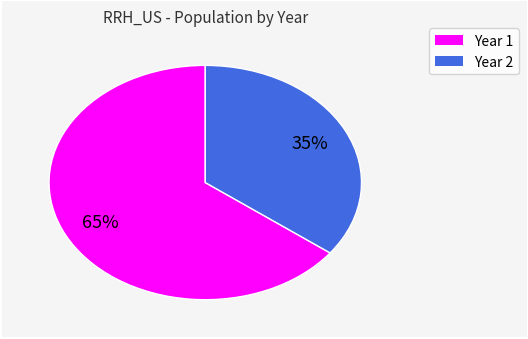

Does any single category account for the majority?

Yes